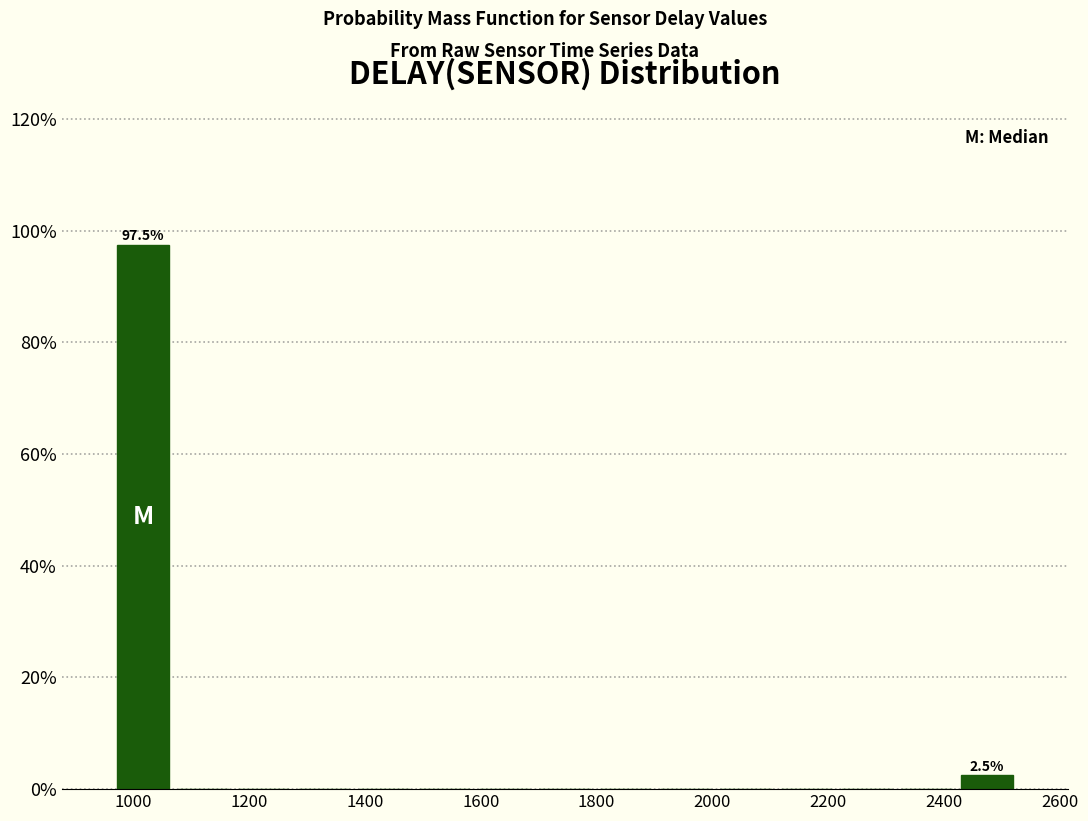

Which range on the x-axis has the tallest bar?

960 to 1060